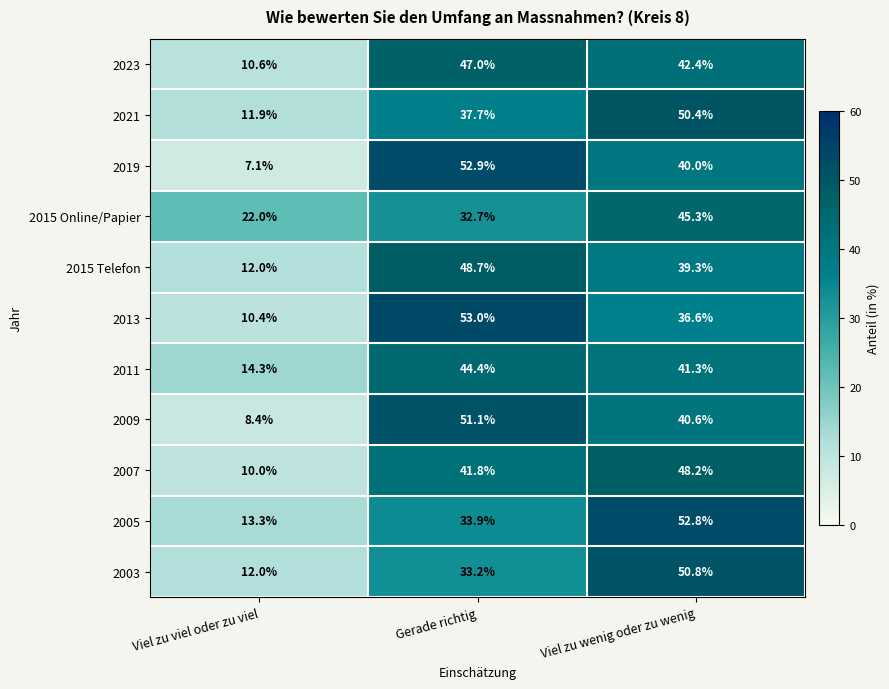

At which label is 2019 closest to 30?

Viel zu wenig oder zu wenig